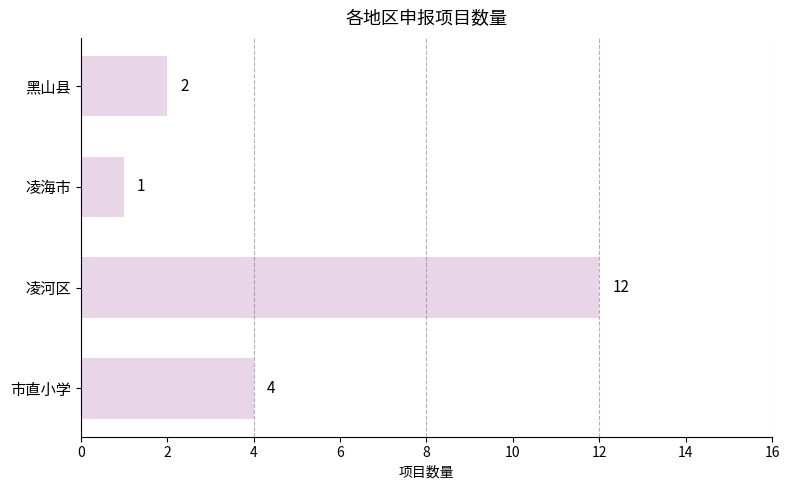

Rank the categories by value from lowest to highest.

凌海市, 黑山县, 市直小学, 凌河区